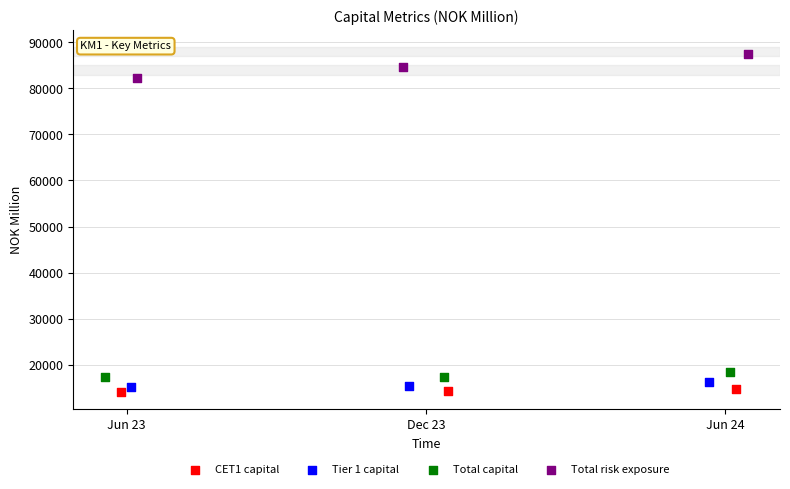

Which series contains the highest Y value?

Total risk exposure